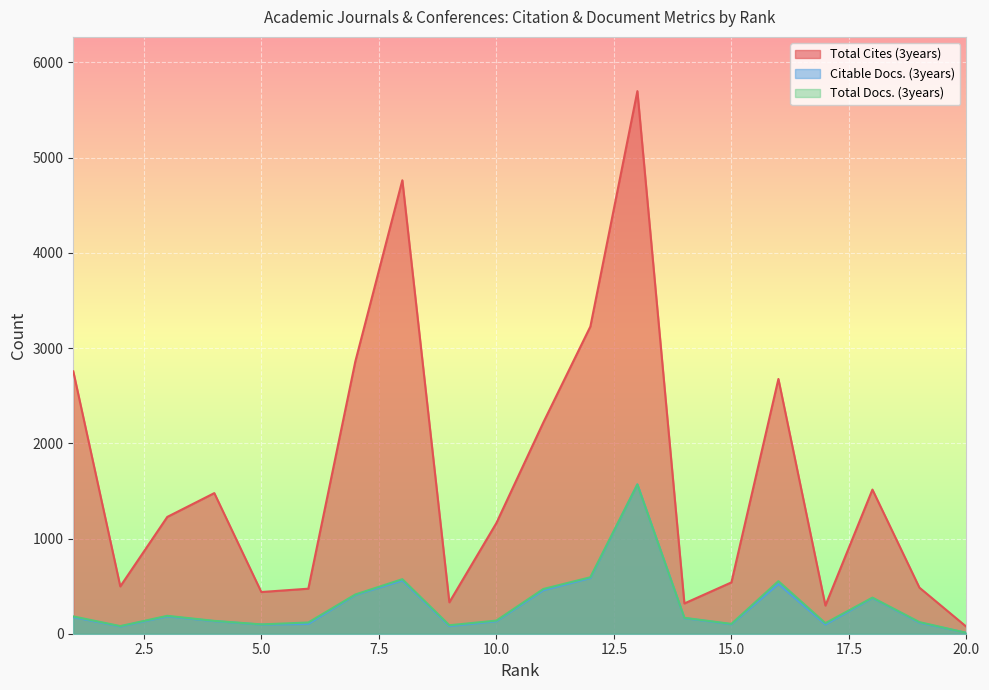

List the series in order of their peak value, highest first.

Total Cites (3years), Citable Docs. (3years), Total Docs. (3years)